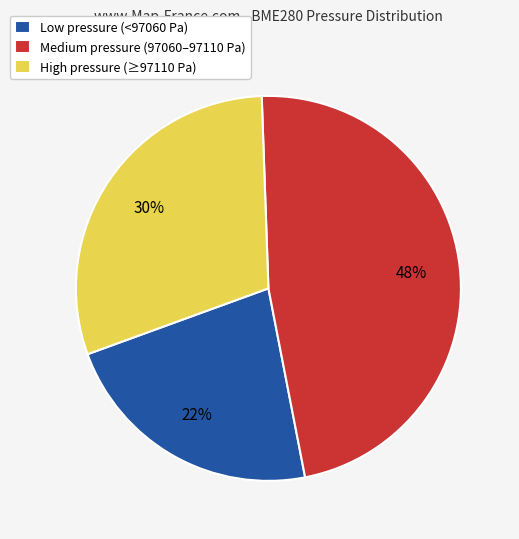

Rank the categories by value from lowest to highest.

Low pressure (<97060 Pa), High pressure (≥97110 Pa), Medium pressure (97060–97110 Pa)